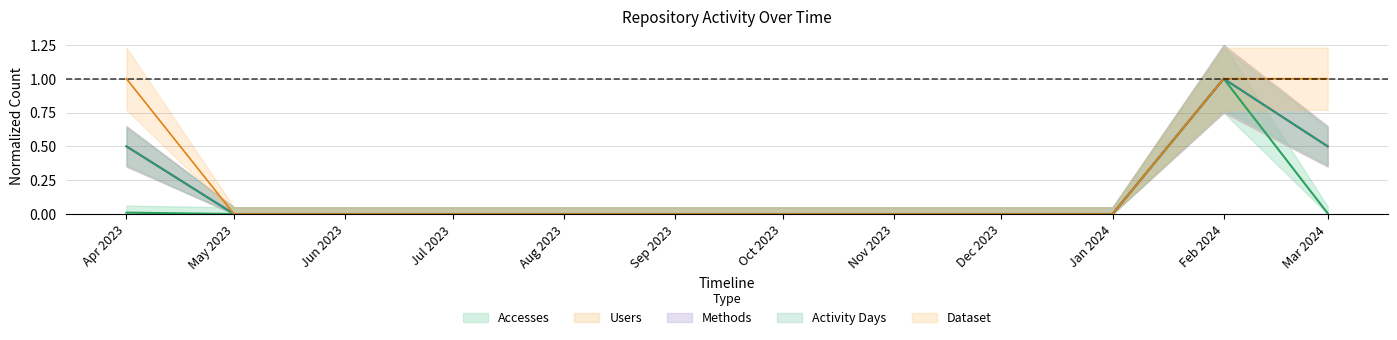

What is the sum of all Dataset values?

3.0